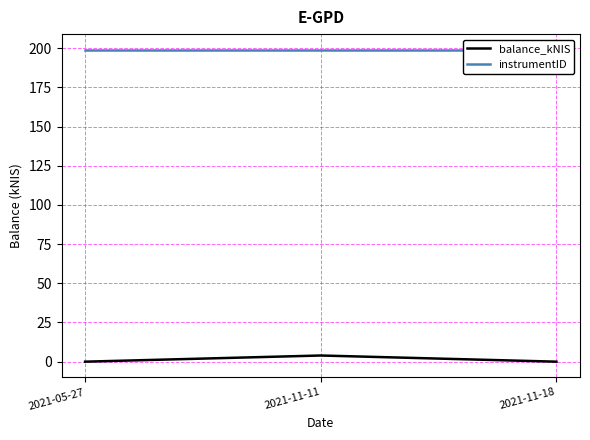

Which series changed the most between 2021-05-27 and 2021-11-11?

balance_kNIS